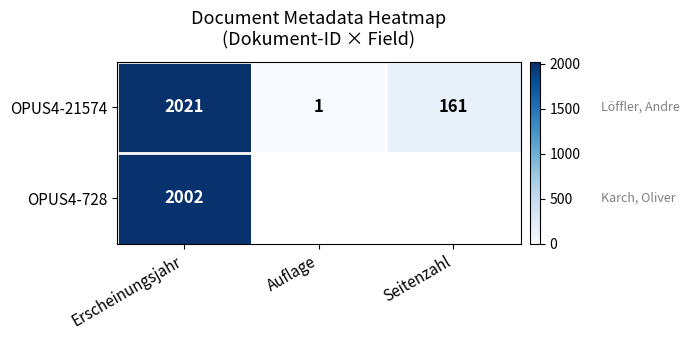

What is the sum of the OPUS4-21574 values at Auflage and Erscheinungsjahr?

2022